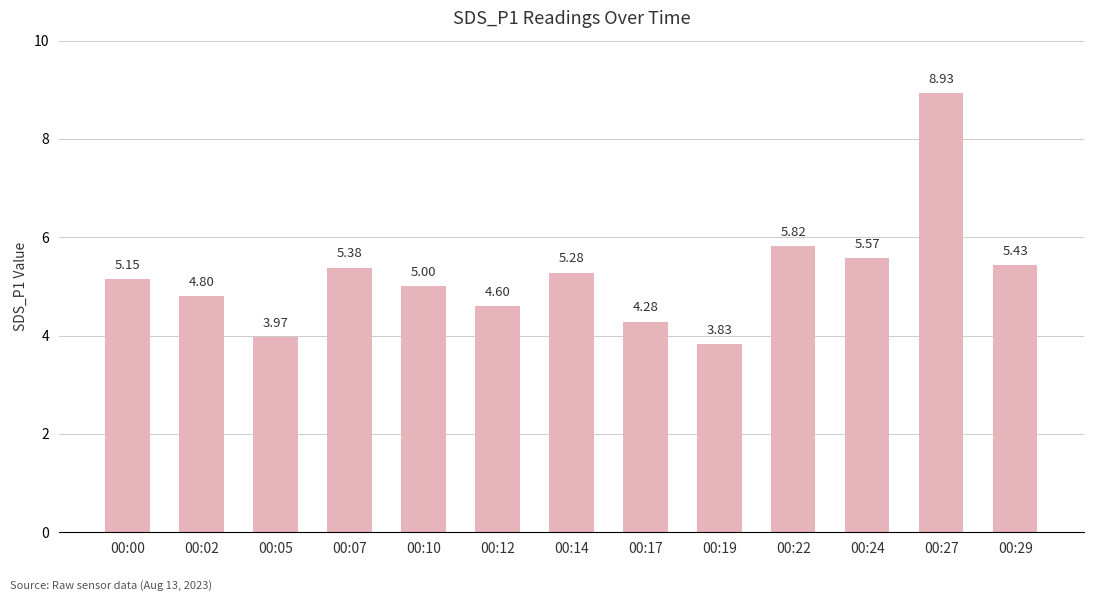

How many series are shown in this chart?

1